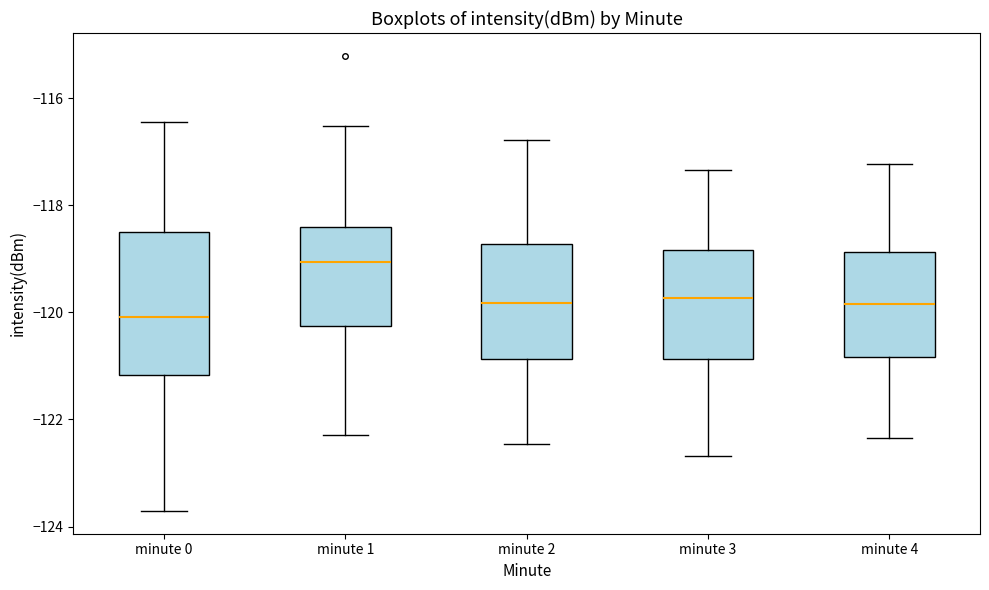

Reading left to right, read every box against the y-axis: the position of its median line, the range the box covers, and the ends of its whiskers. The values are not printed on the chart, so give them approximately, as read against the axis.

minute 0: median -120.0, box -121.2 to -118.6, whiskers -123.8 to -116.4
minute 1: median -119.0, box -120.2 to -118.4, whiskers -122.2 to -116.6
minute 2: median -119.8, box -120.8 to -118.8, whiskers -122.4 to -116.8
minute 3: median -119.8, box -120.8 to -118.8, whiskers -122.6 to -117.4
minute 4: median -119.8, box -120.8 to -118.8, whiskers -122.4 to -117.2